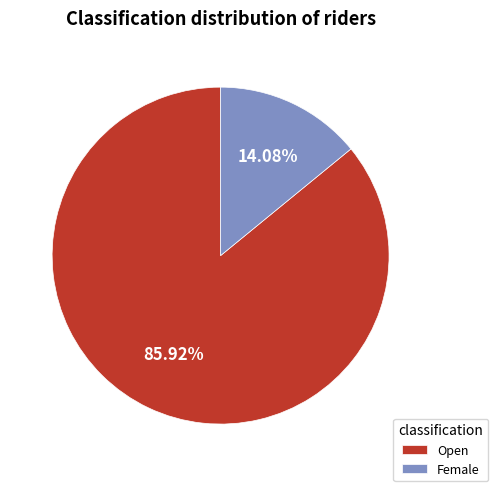

What percentage is the Female slice, to the nearest percent?

14%